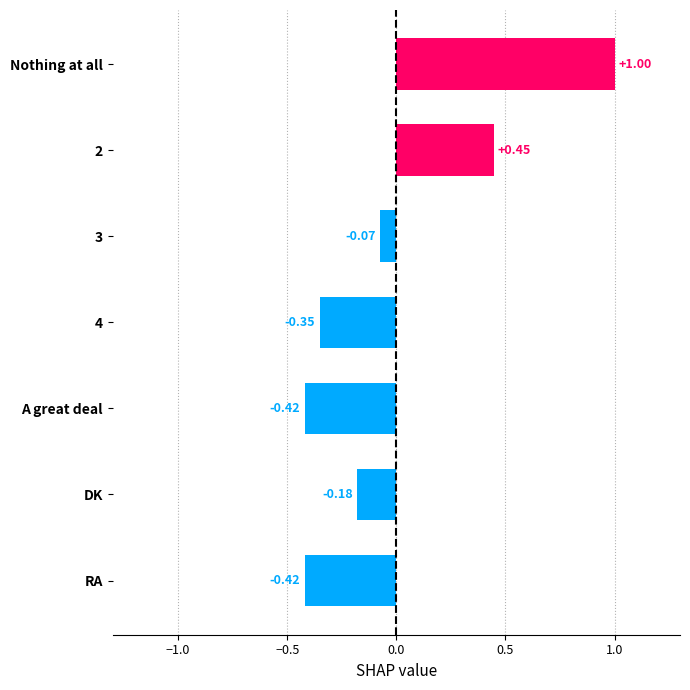

Where is the data nearest to the value 0?

3